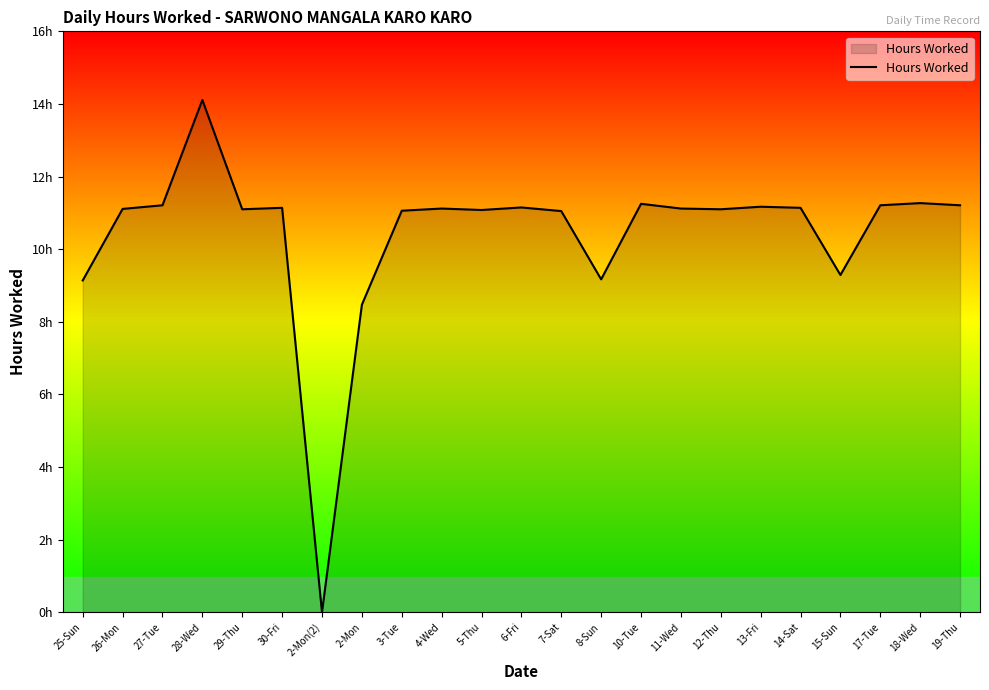

What is the difference between the second highest and second lowest values?

2.8